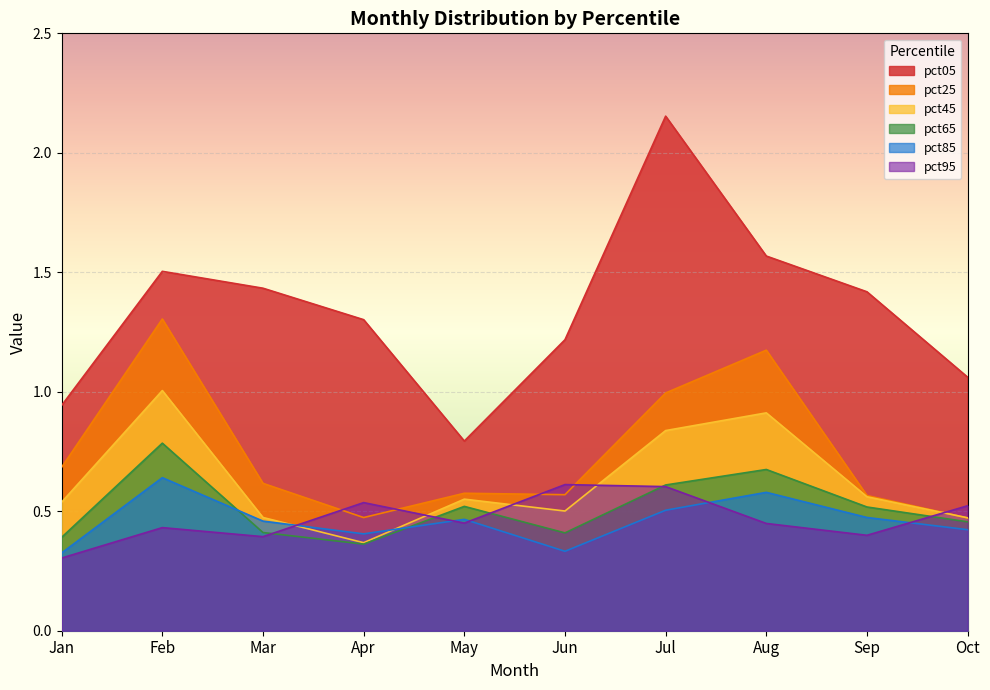

Where is the first local minimum for pct25?

Apr